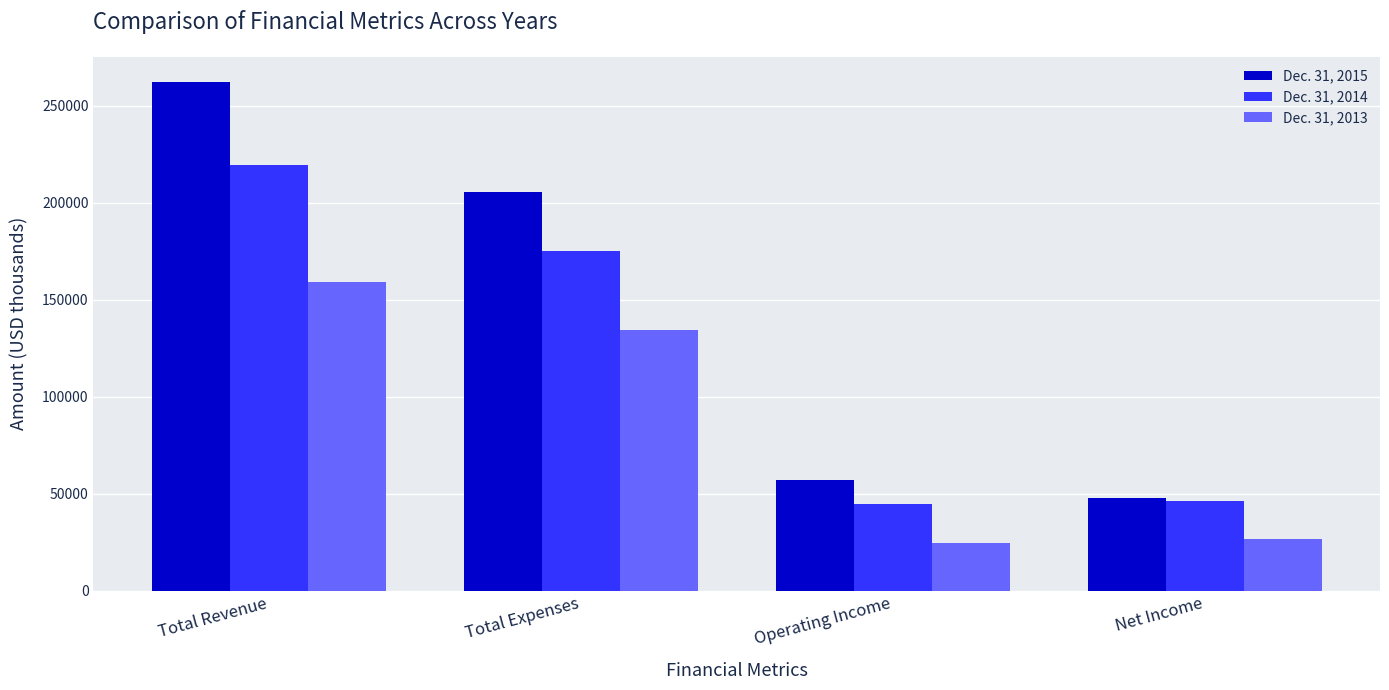

What is the total value across all series at Operating Income?

125905